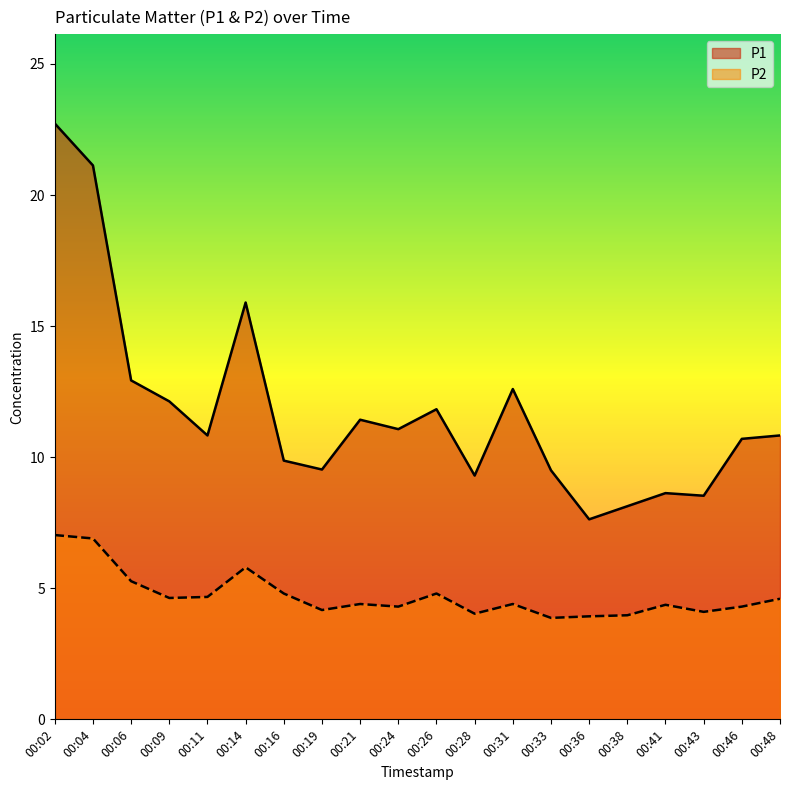

How many lines are shown in the chart?

2